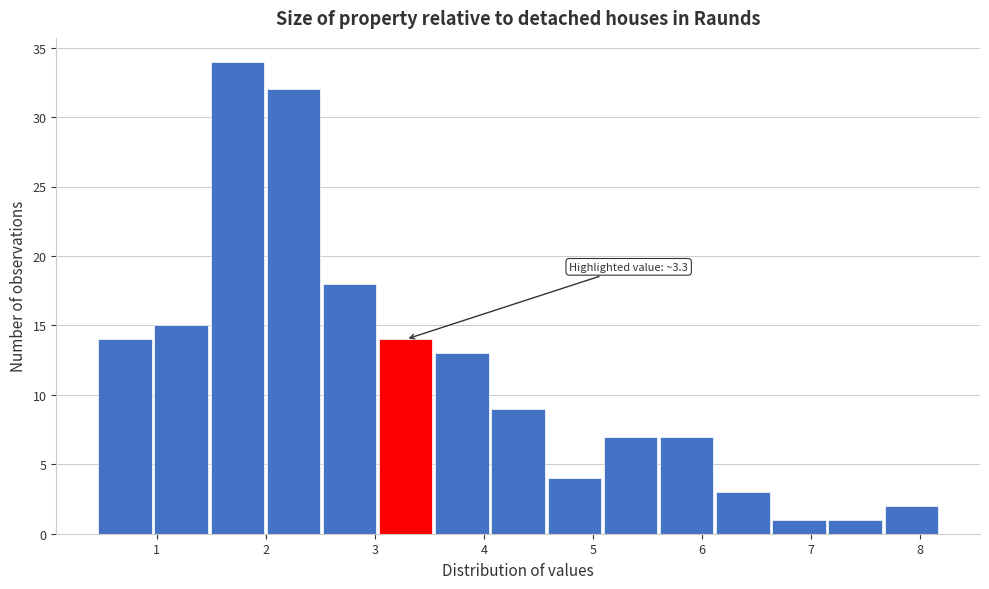

Over which range of the x-axis is the bar tallest?

1.5 to 2.0